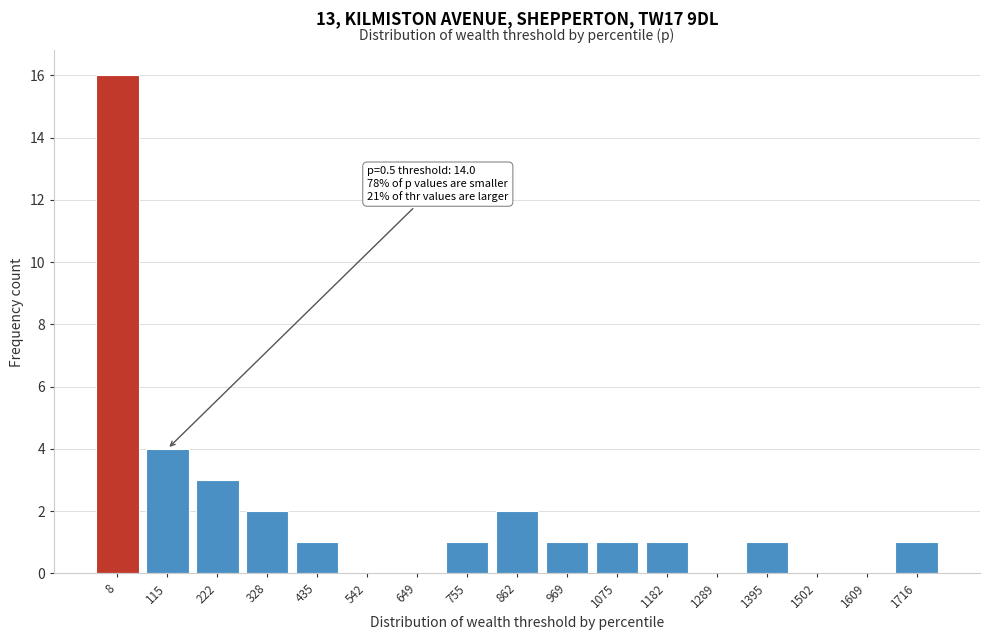

Reading left to right, transcribe all the data shown in this chart.

8=16	115=4	222=3	328=2	435=1	542=0	649=0	755=1	862=2	969=1	1075=1	1182=1	1289=0	1395=1	1502=0	1609=0	1716=1